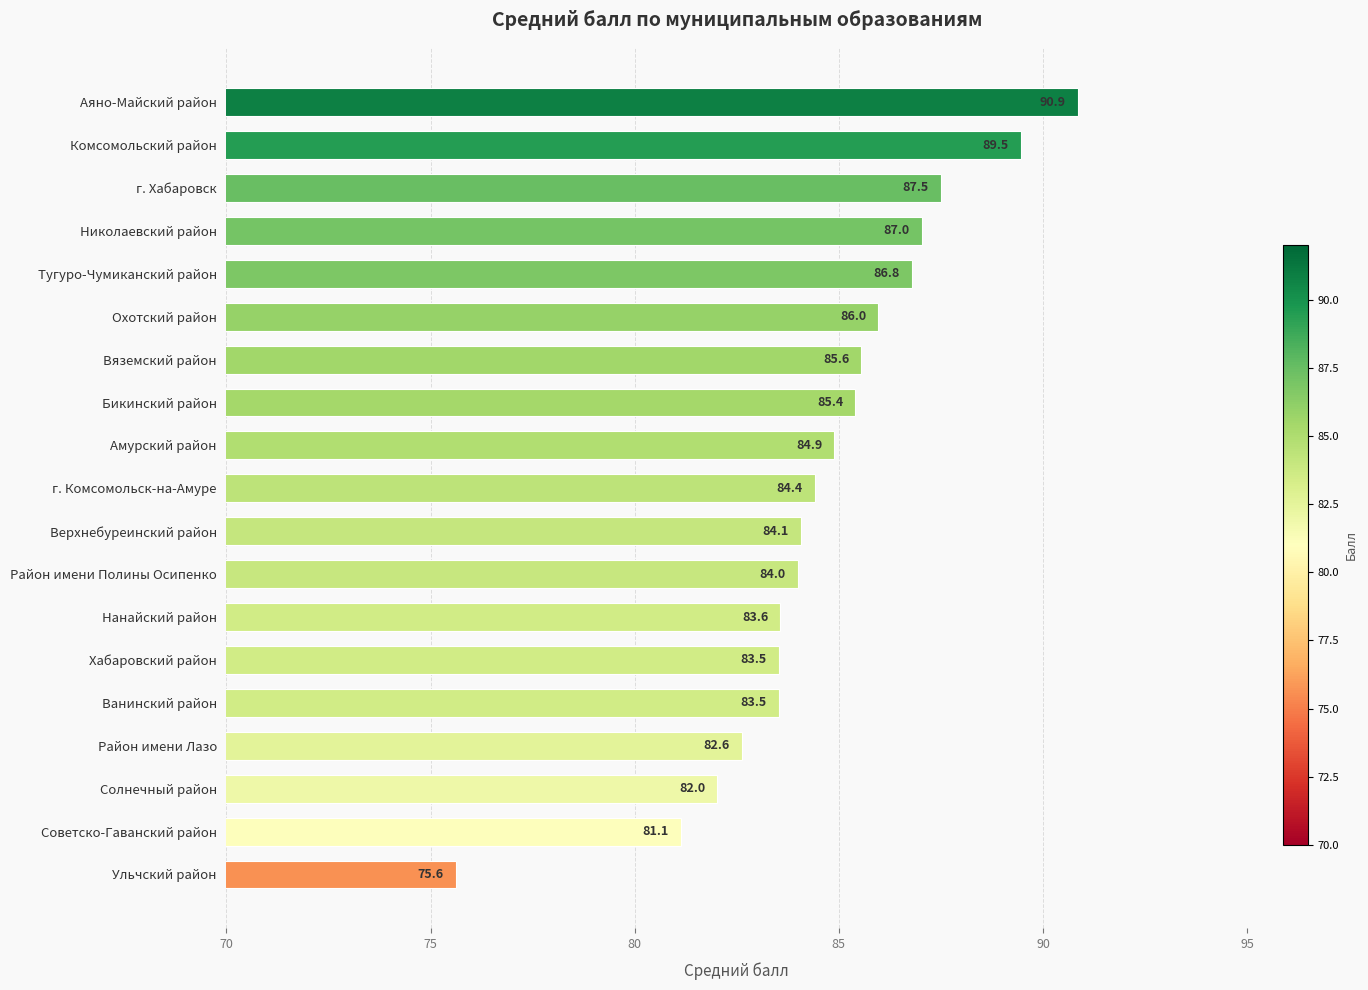

What is the difference between the values at Ванинский район and Советско-Гаванский район?

2.4